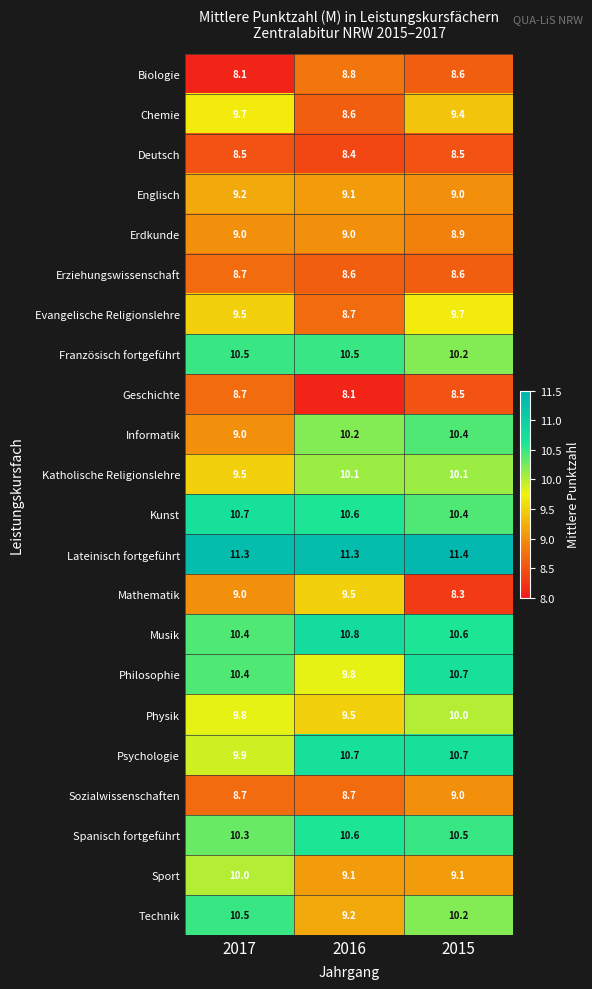

What is the sum of the Sport values at 2017 and 2016?

19.1